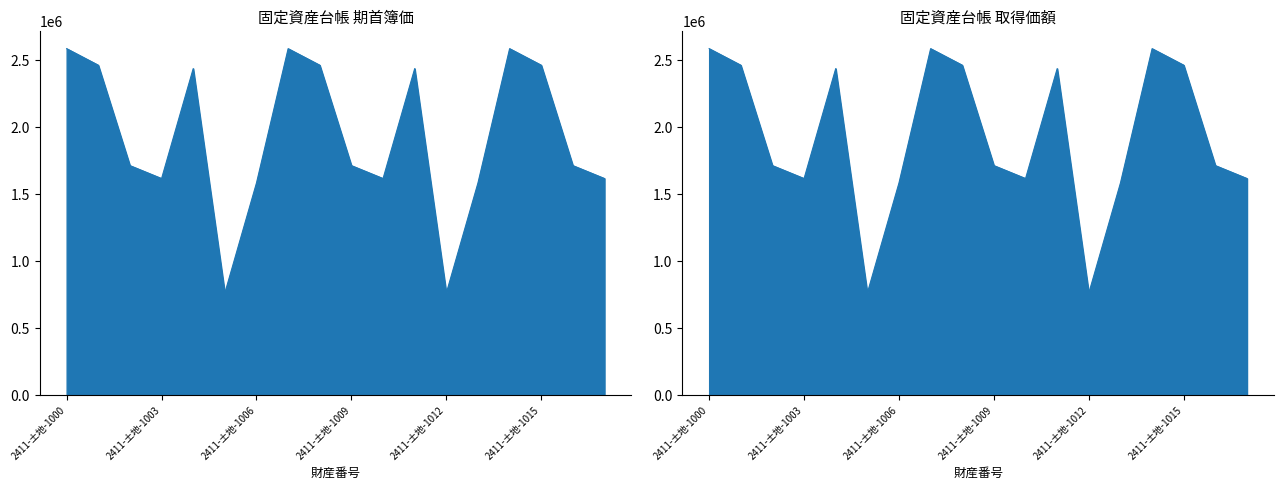

Count the number of data series in this chart.

2